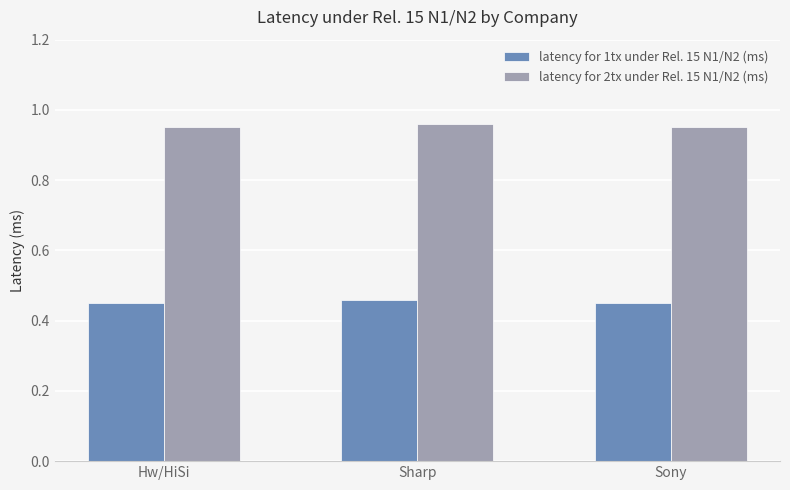

How many distinct data groups are displayed?

2